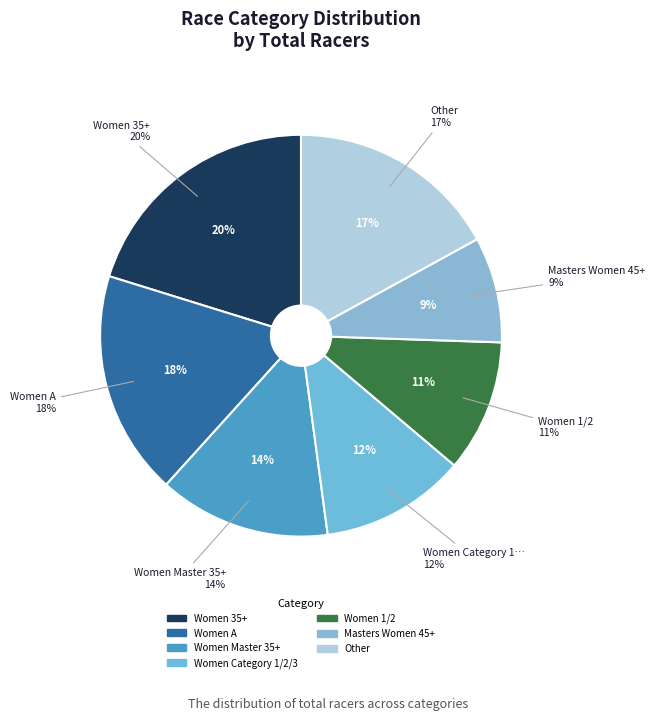

What percentage is NOT represented by Women Category 1/2/3?

88.3%